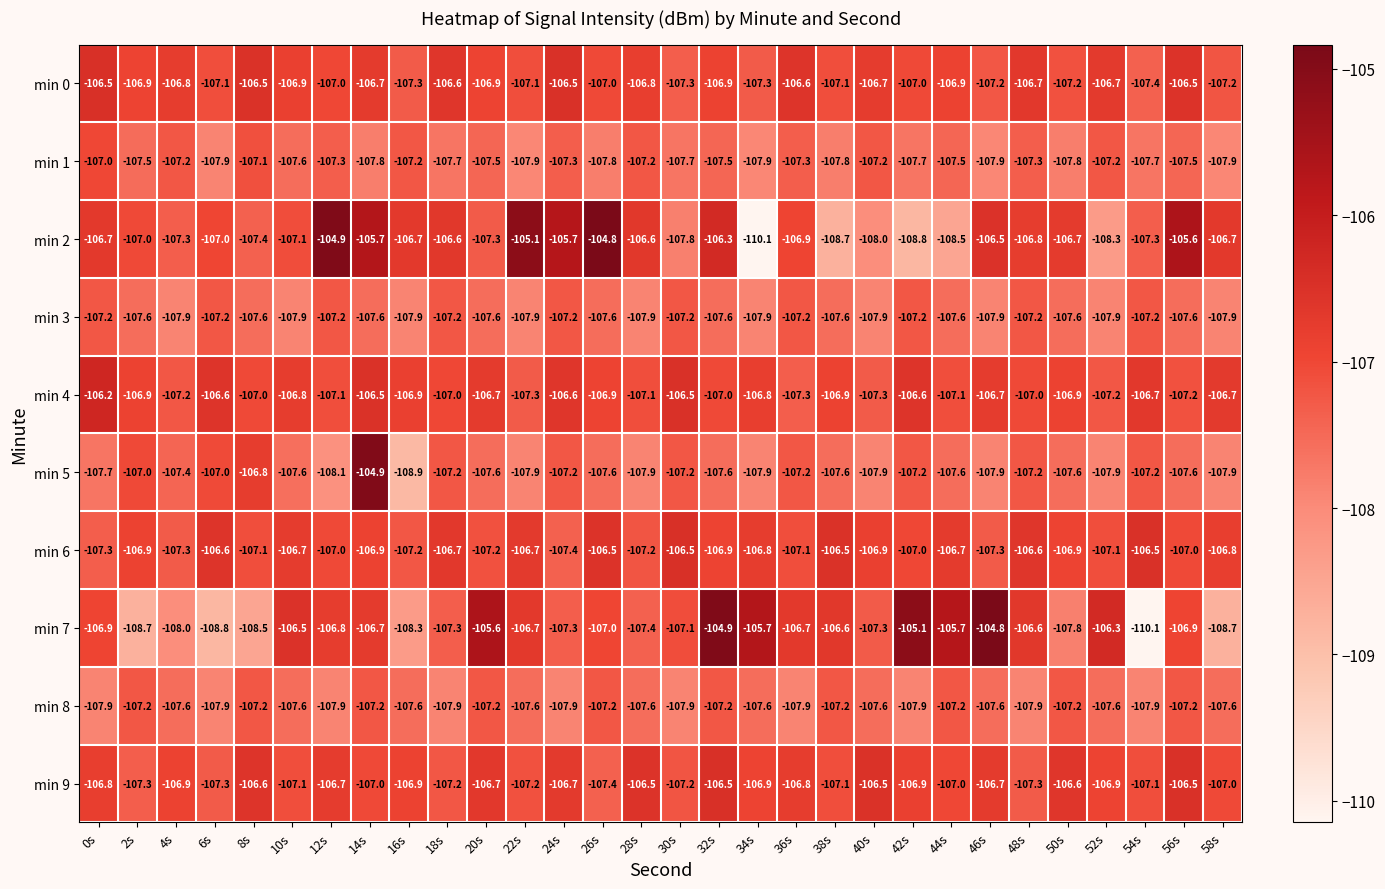

What is the total value across all series at 14s?

-1067.0